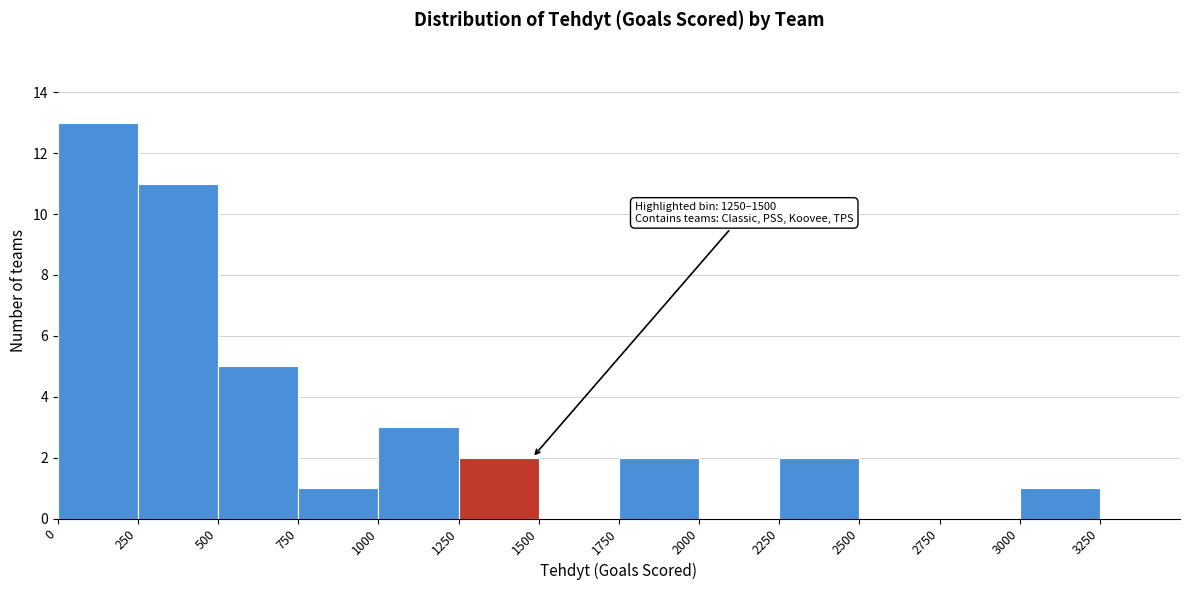

Which range on the x-axis has the tallest bar?

0 to 250